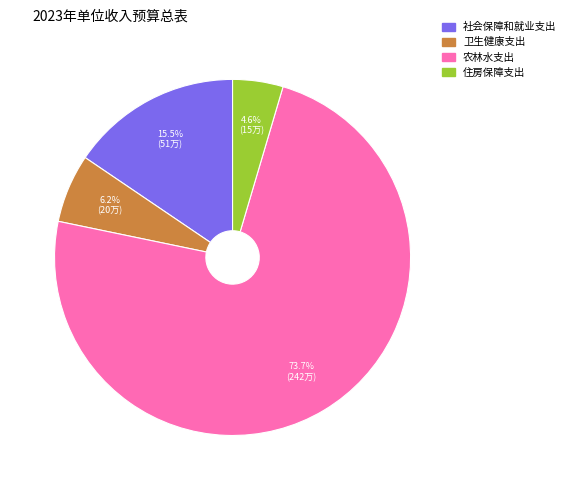

To the nearest percent, what percentage of the pie is 住房保障支出?

5%